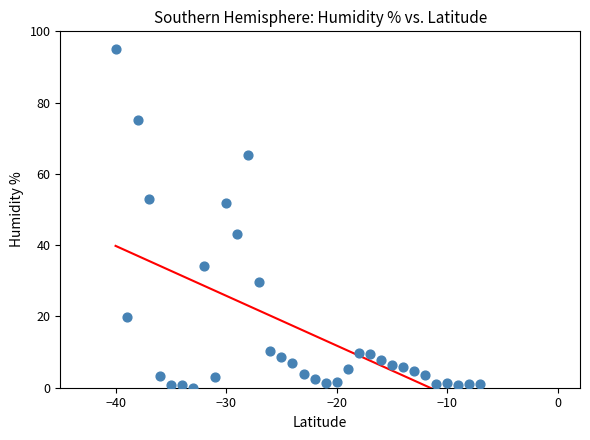

What Y value in the scatter plot is closest to 47?

43.2